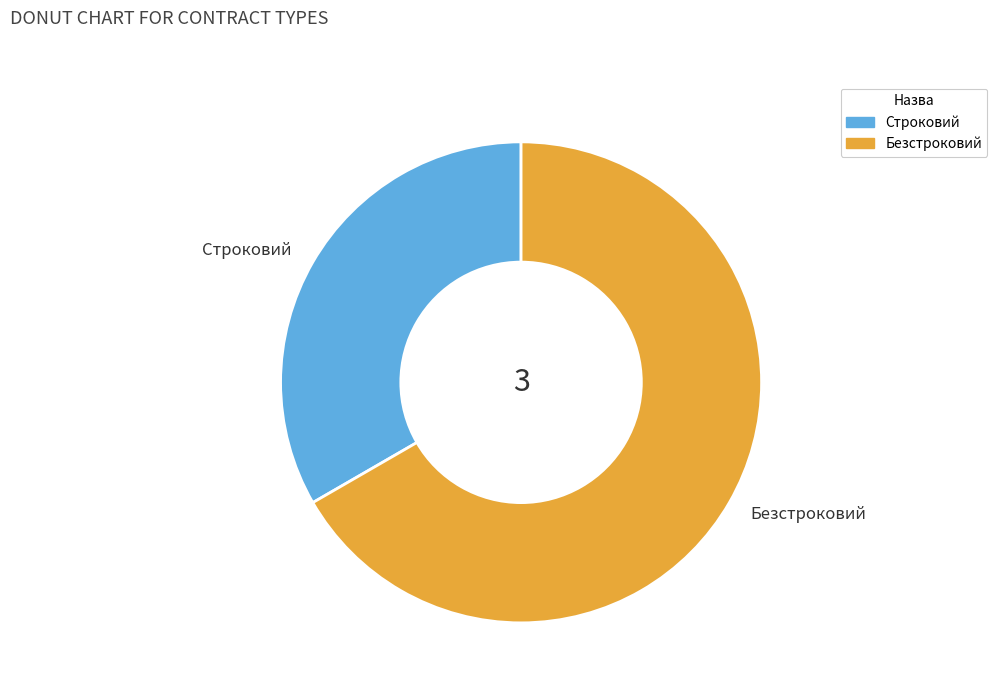

Is the sum of Безстроковий and Строковий greater than half?

Yes